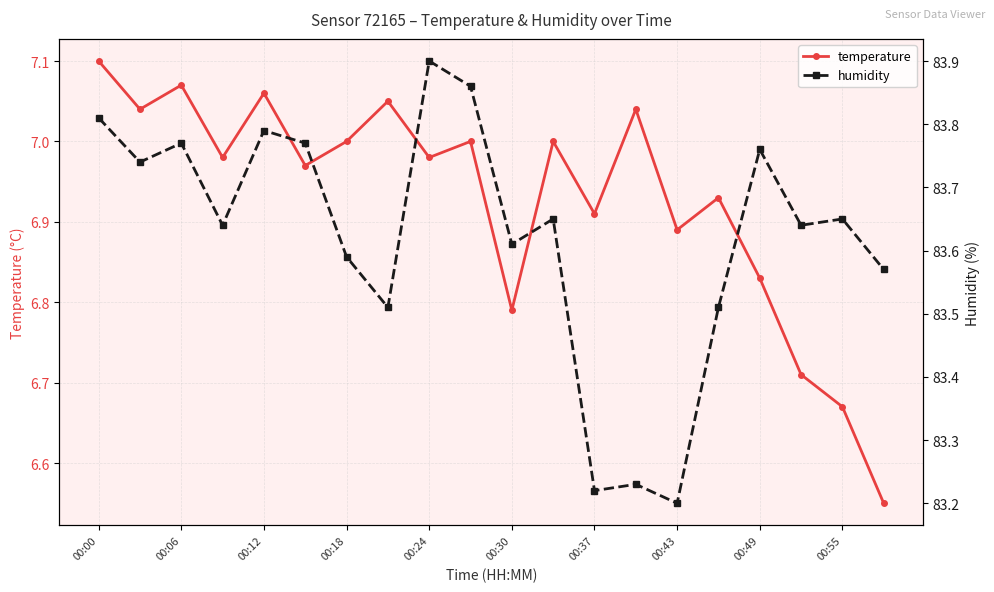

The value of temperature at 00:37 is 4.6. True or false?

False